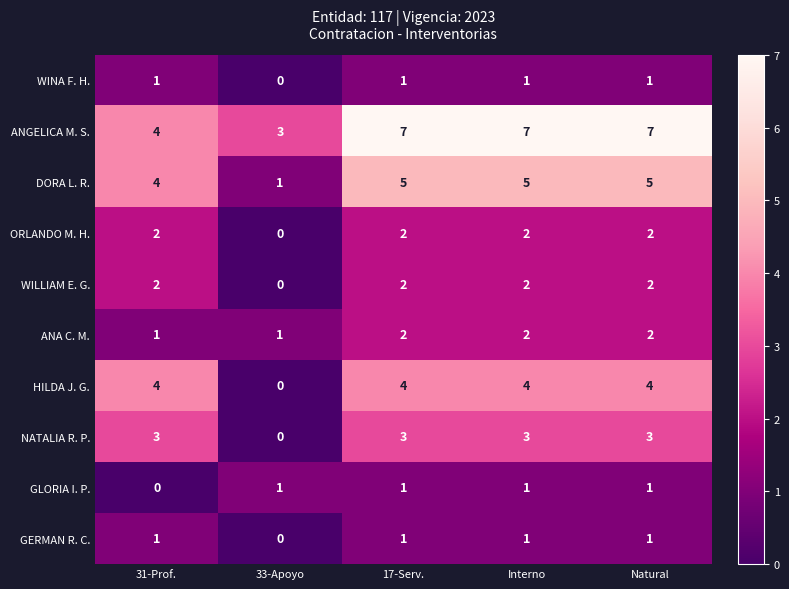

What is the maximum value shown in the chart?

7